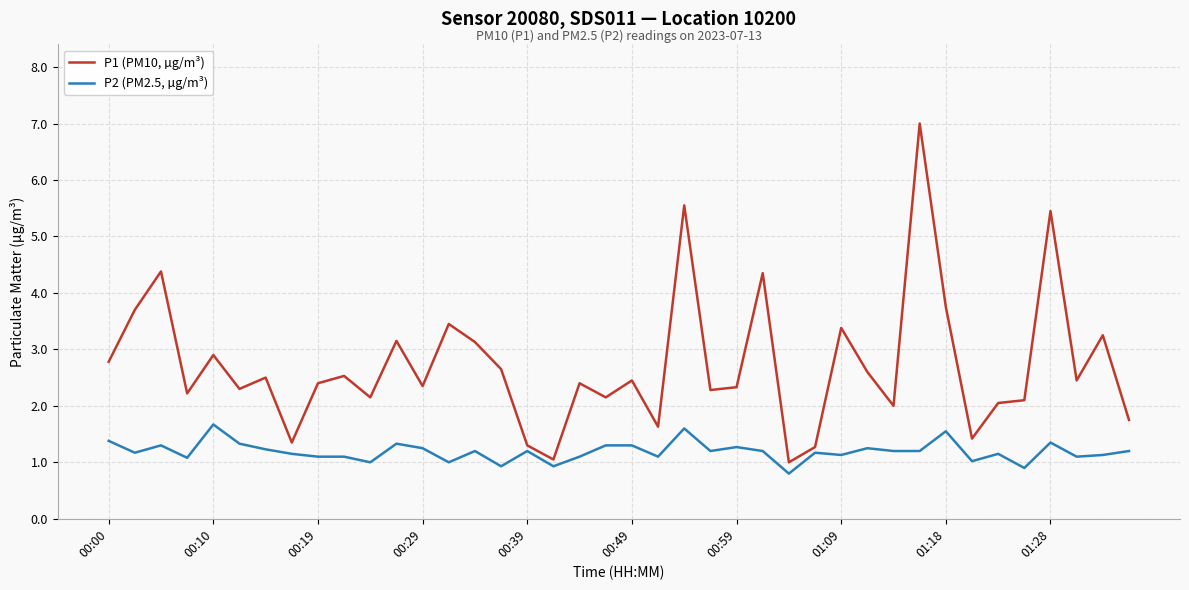

Which series has the largest range (max minus min)?

P1 (PM10, µg/m³)